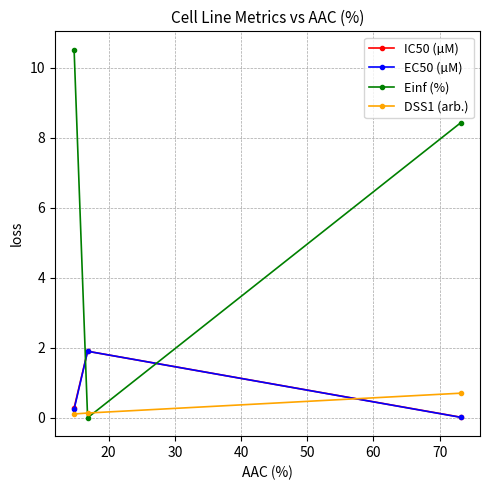

What is the value of the EC50 (µM) point at the 2nd from the left?

1.9